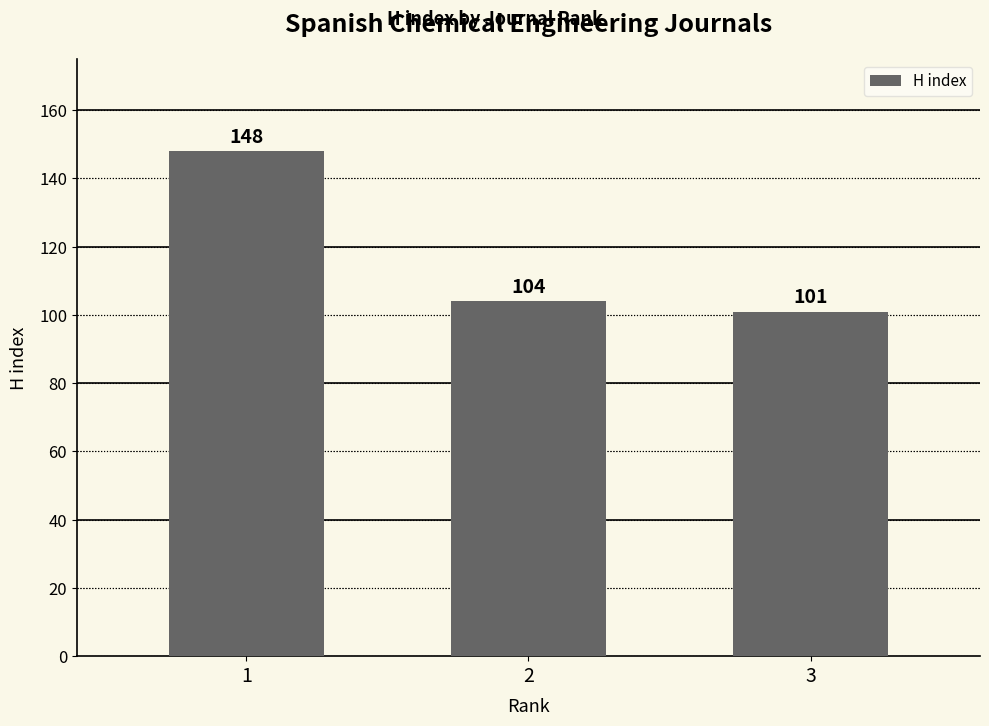

List the labels in order of value, smallest first.

3, 2, 1